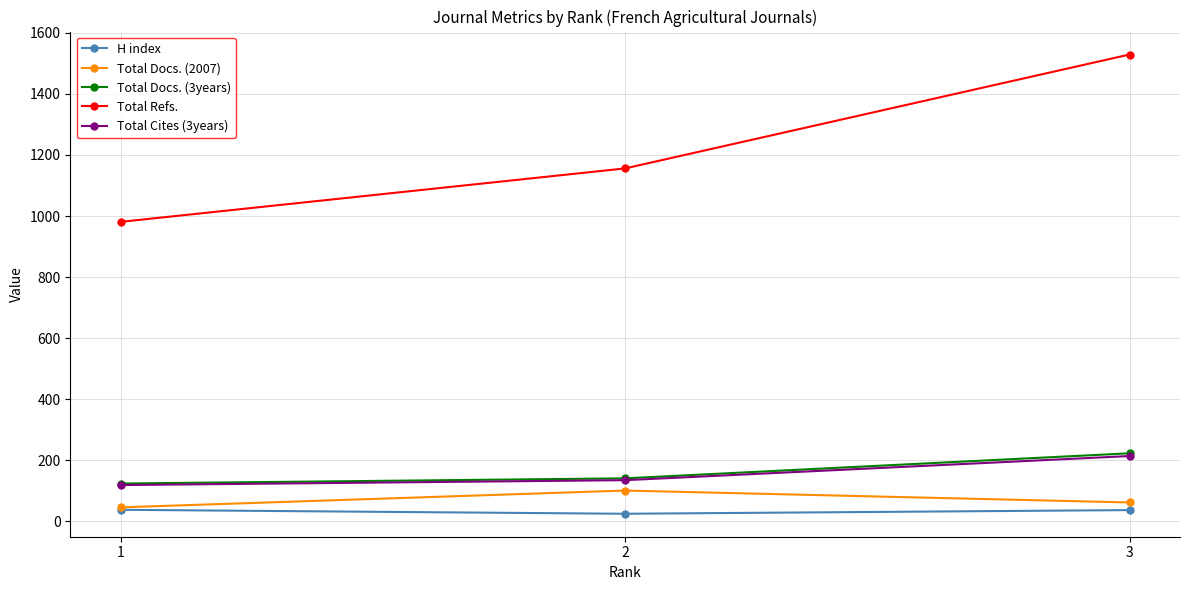

What is the value of the Total Cites (3years) point at the 3rd from the left?

214